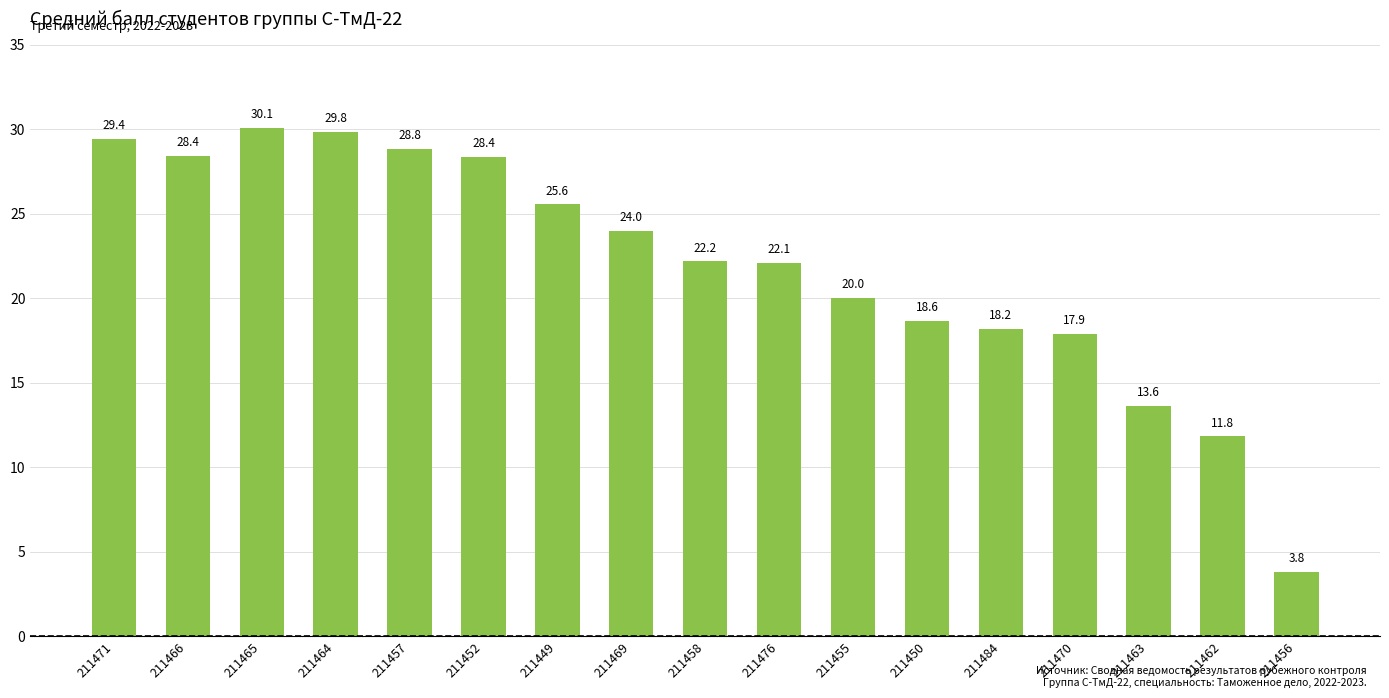

What is the minimum value shown in the chart?

3.8